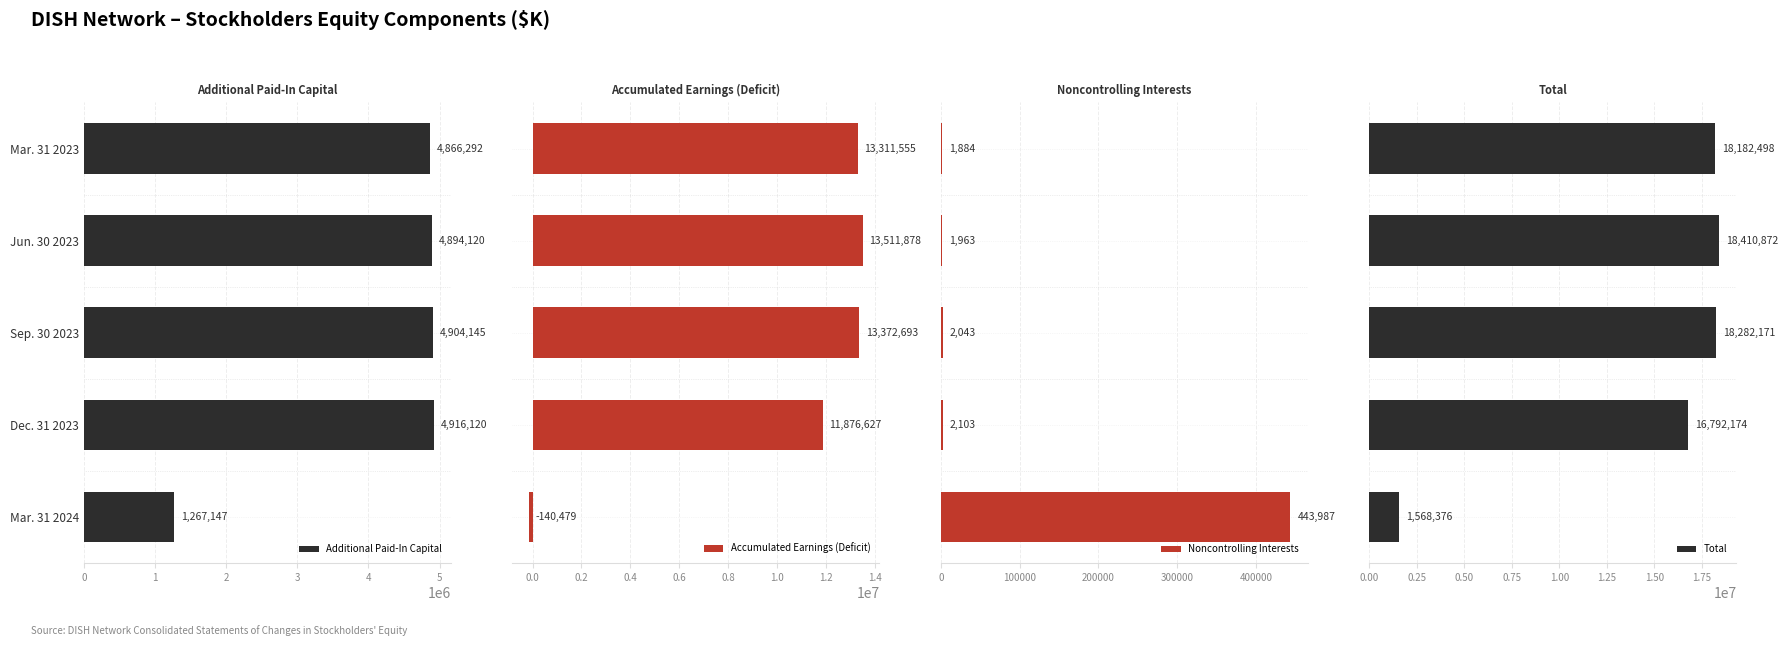

What is the average value of the Total series?

14647218